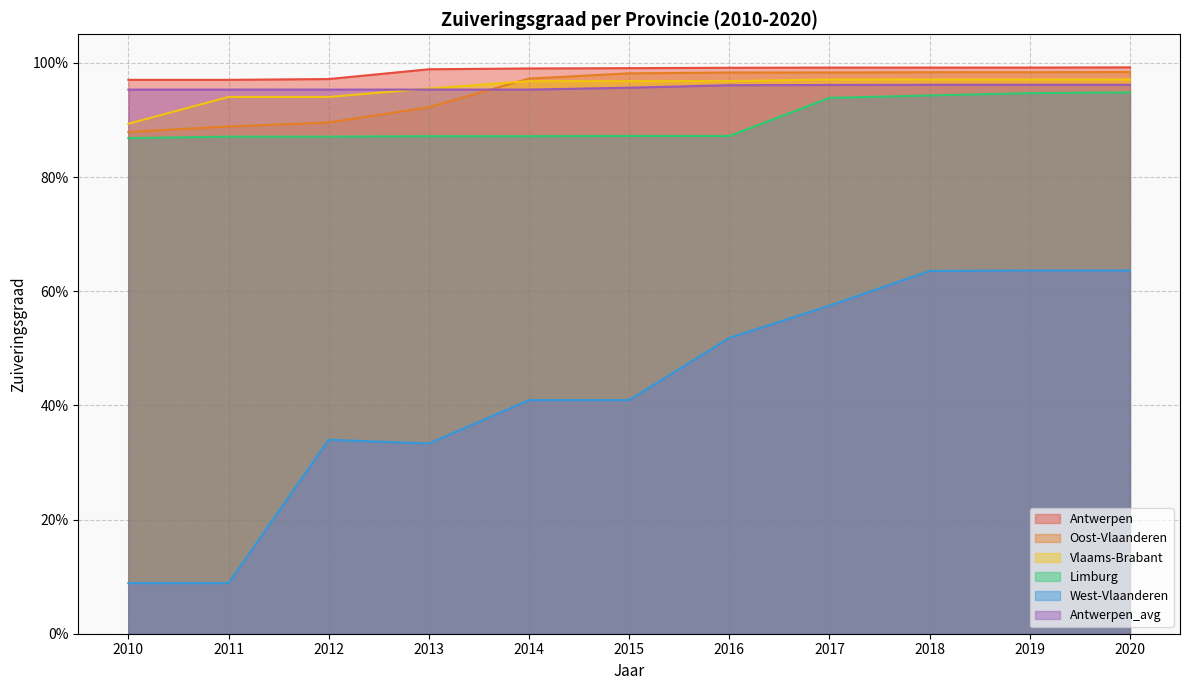

Count the Oost-Vlaanderen values in the range 0 to 1.

11